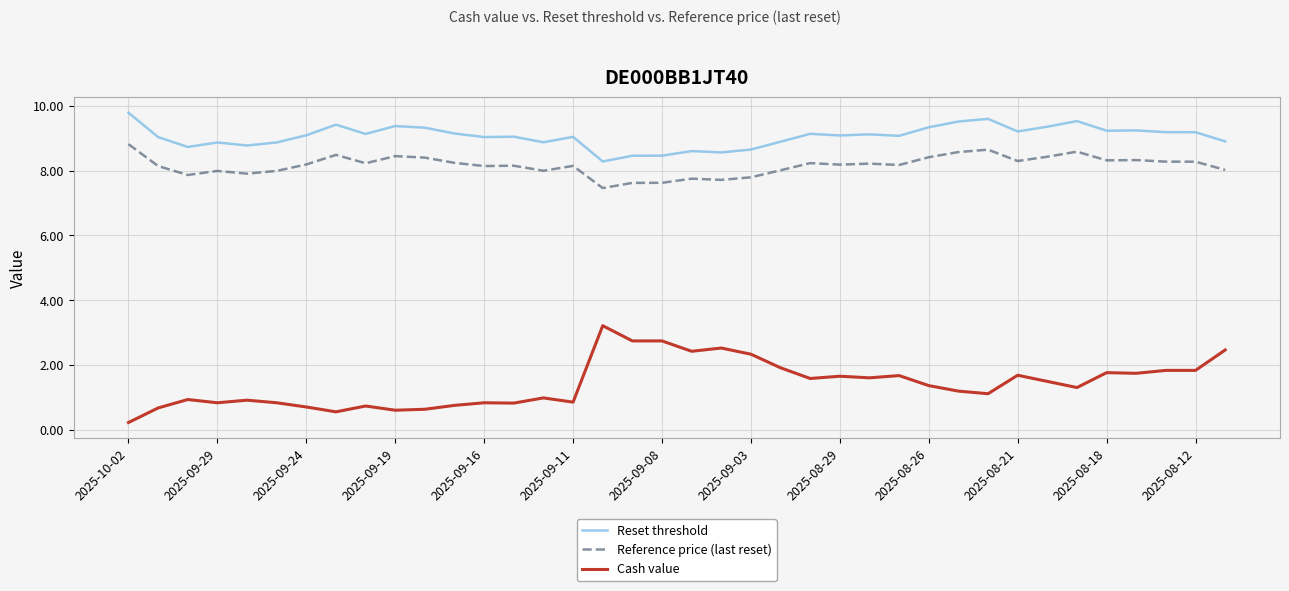

What is the greatest value displayed?

9.8